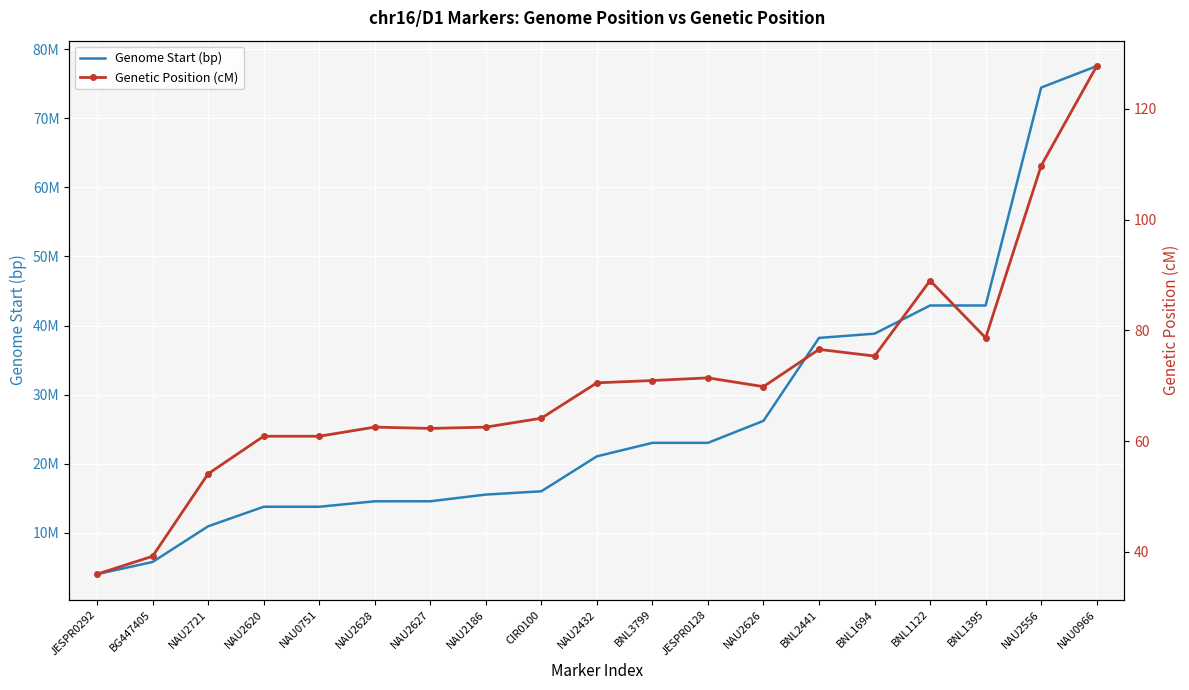

How many values in the Genetic Position (cM) series are below 69?

9